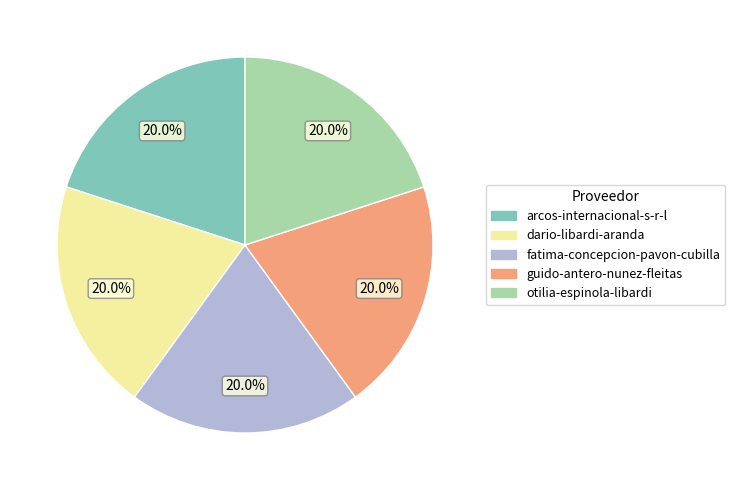

To the nearest percent, what portion does arcos-internacional-s-r-l represent?

20%